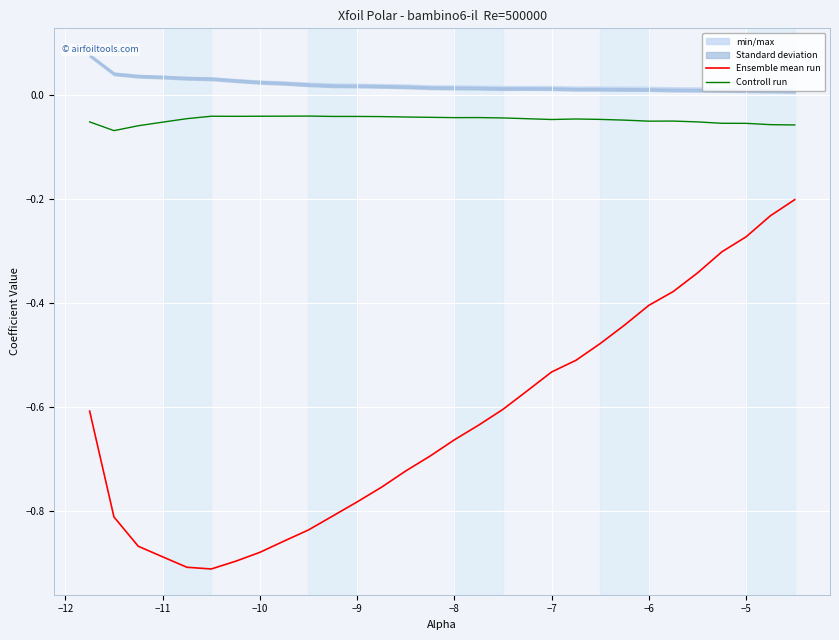

True or false: Controll run and Ensemble mean run cross at least once.

False